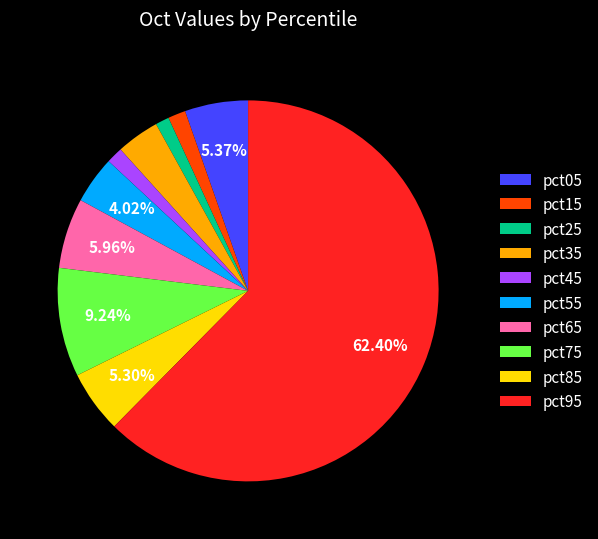

What is the largest slice in the pie chart?

pct95